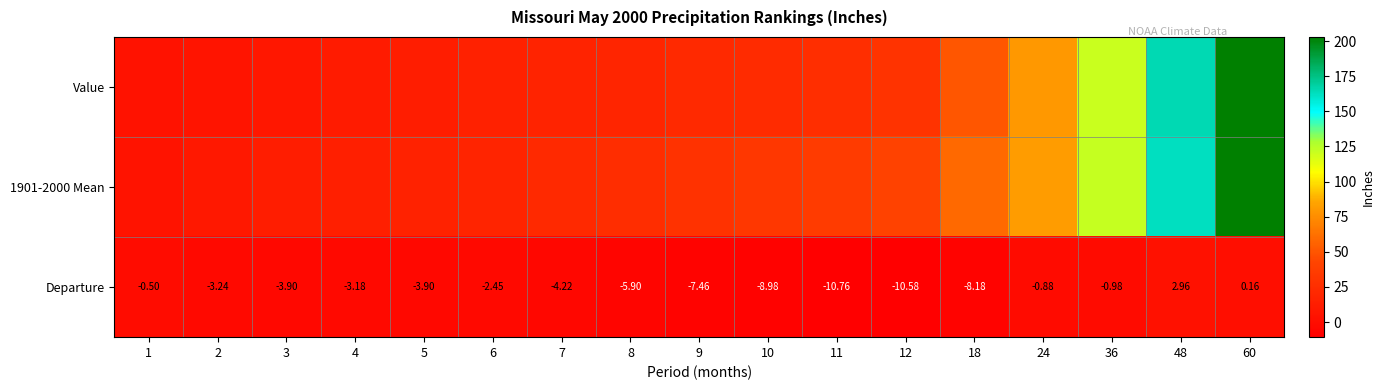

What is the minimum value shown in the chart?

-10.8